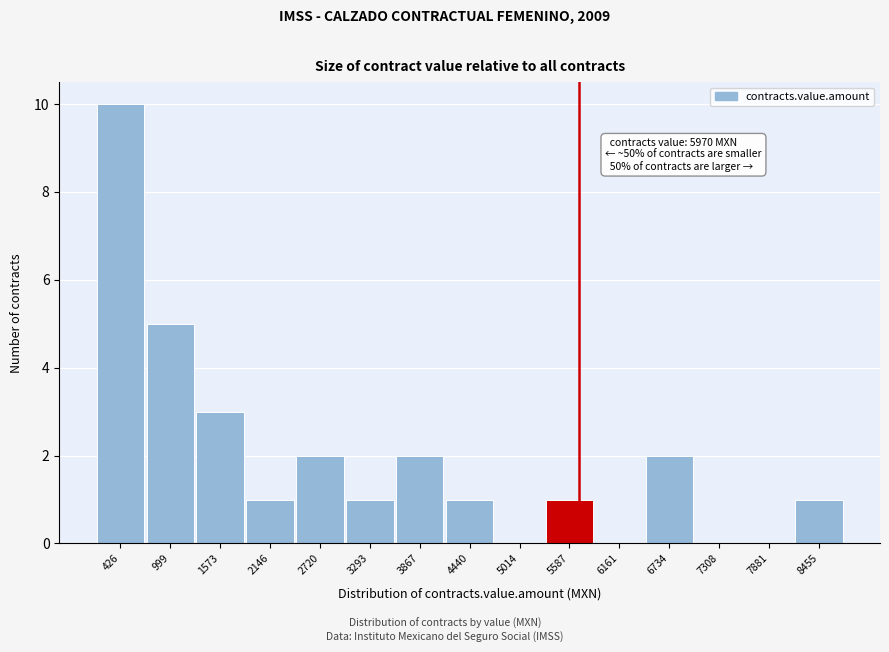

Reading left to right, extract all data points from this chart.

426=10	999=5	1573=3	2146=1	2720=2	3293=1	3867=2	4440=1	5014=0	5587=1	6161=0	6734=2	7308=0	7881=0	8455=1